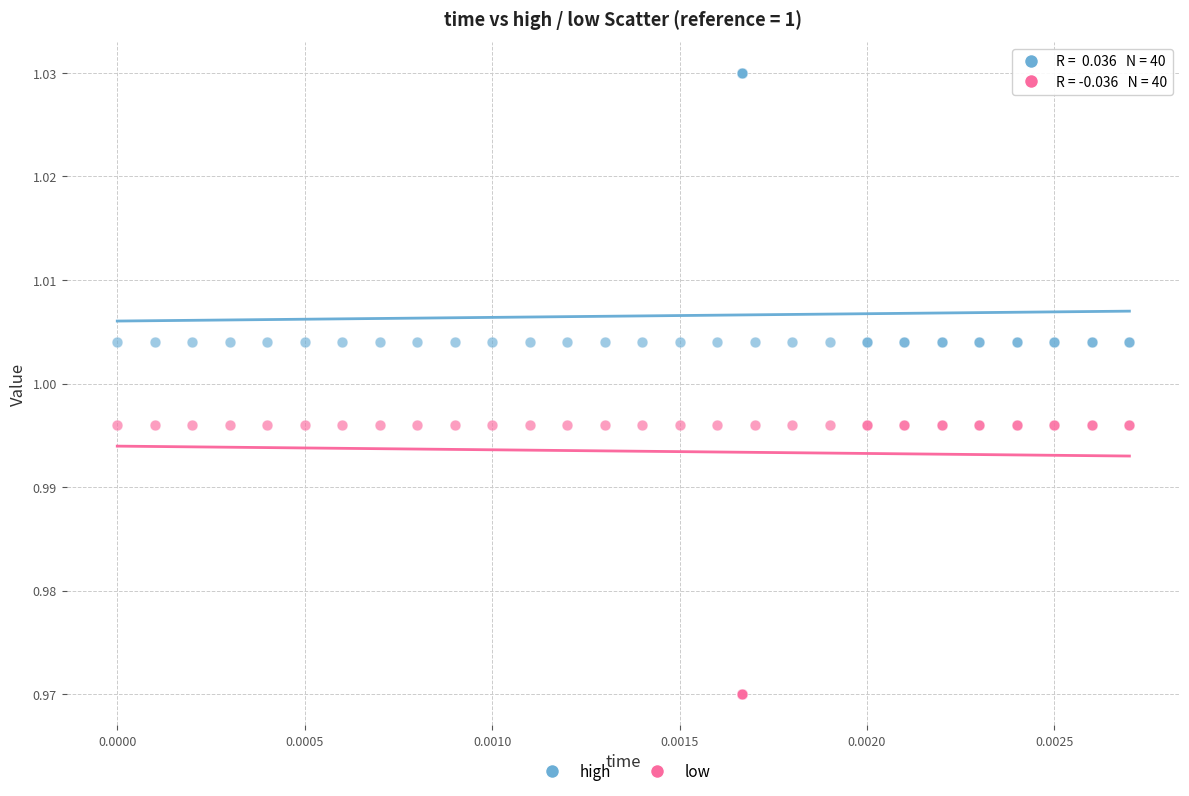

Which series contains the lowest Y value?

low